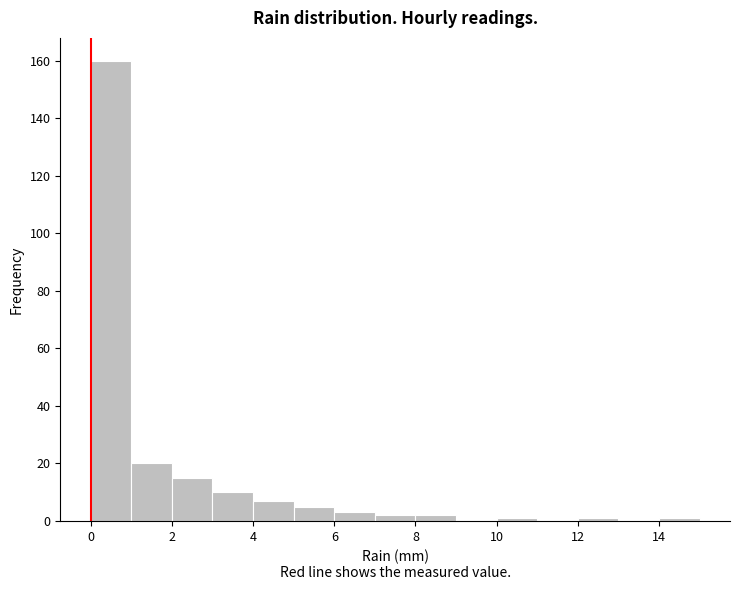

Reading left to right, list every bar in this chart as the range it spans on the x-axis followed by its height. The values are not printed on the chart, so give them approximately, as read against the axis.

0 to 1: 160
1 to 2: 20
2 to 3: 16
3 to 4: 10
4 to 5: 8
5 to 6: 6
6 to 7: 4
7 to 8: 2
8 to 9: 2
9 to 10: 0
10 to 11: under 2
11 to 12: 0
12 to 13: under 2
13 to 14: 0
14 to 15: under 2